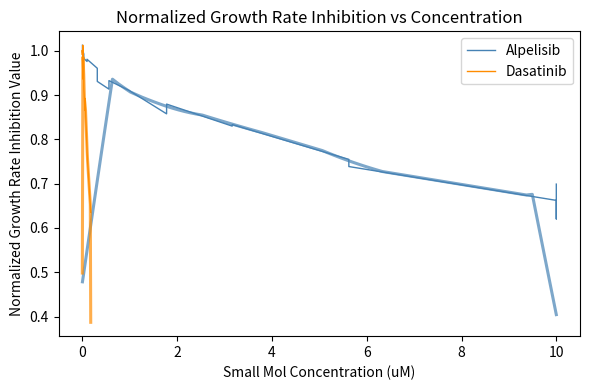

How many interior local peaks does the Dasatinib series have?

4